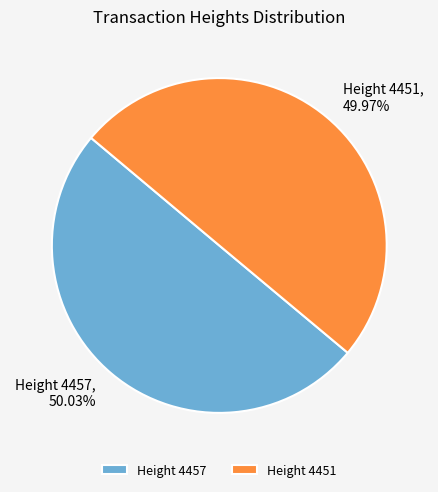

To the nearest percent, what is the combined percentage of Height 4451 and Height 4457?

100%